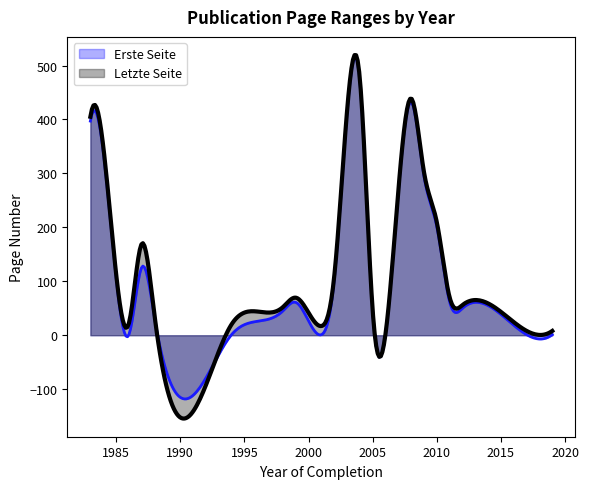

What is the label of the 25th point from the left?

24